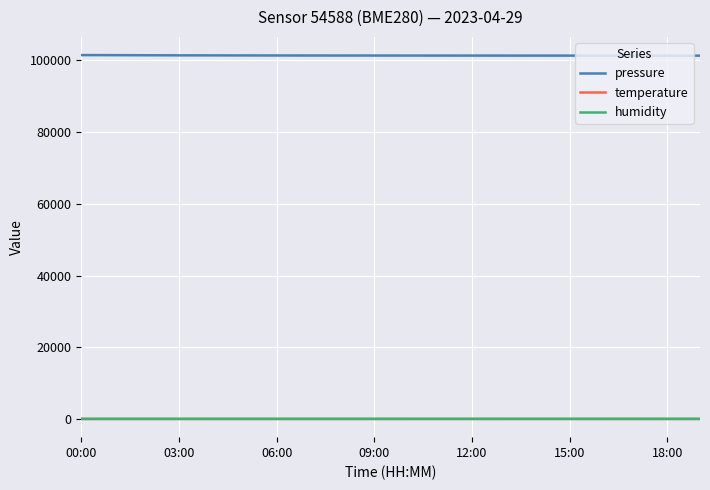

True or false: pressure and humidity intersect in this chart.

False